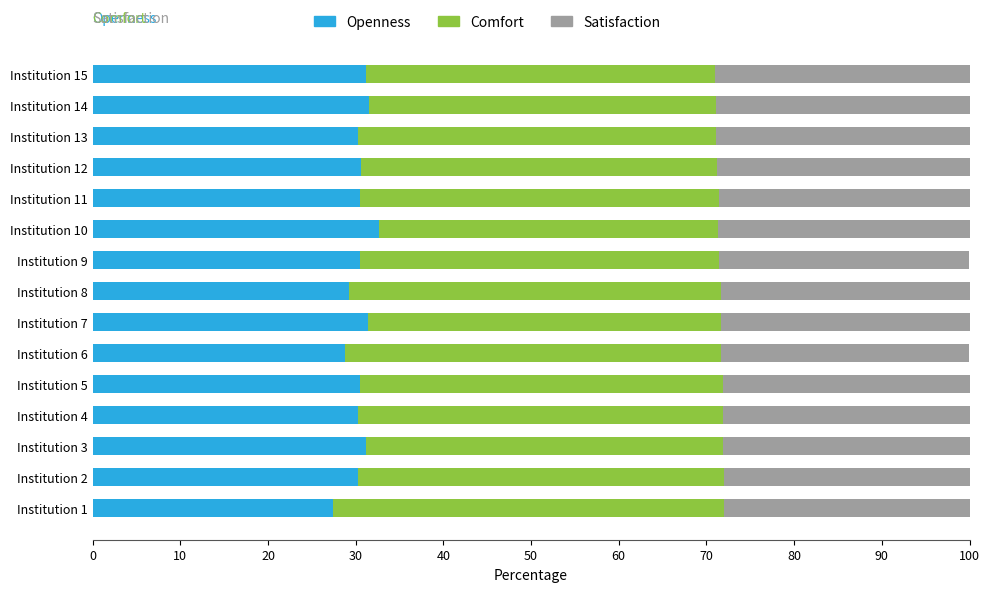

What is the total value across all series at Institution 14?

100.0